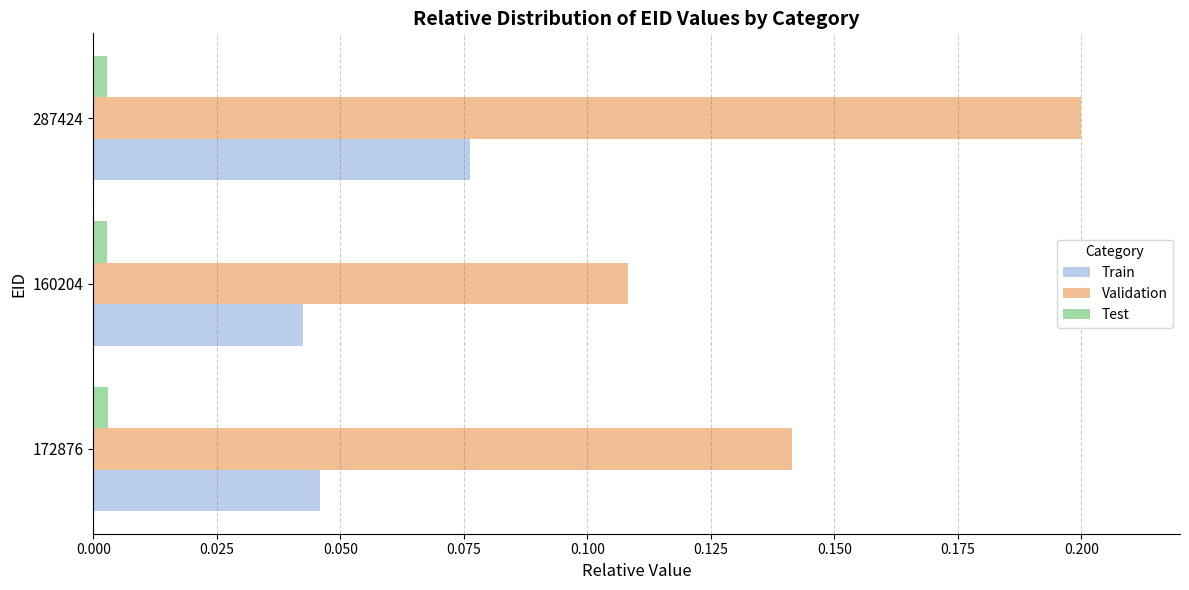

What are all the series names shown in the legend?

Train, Validation, Test